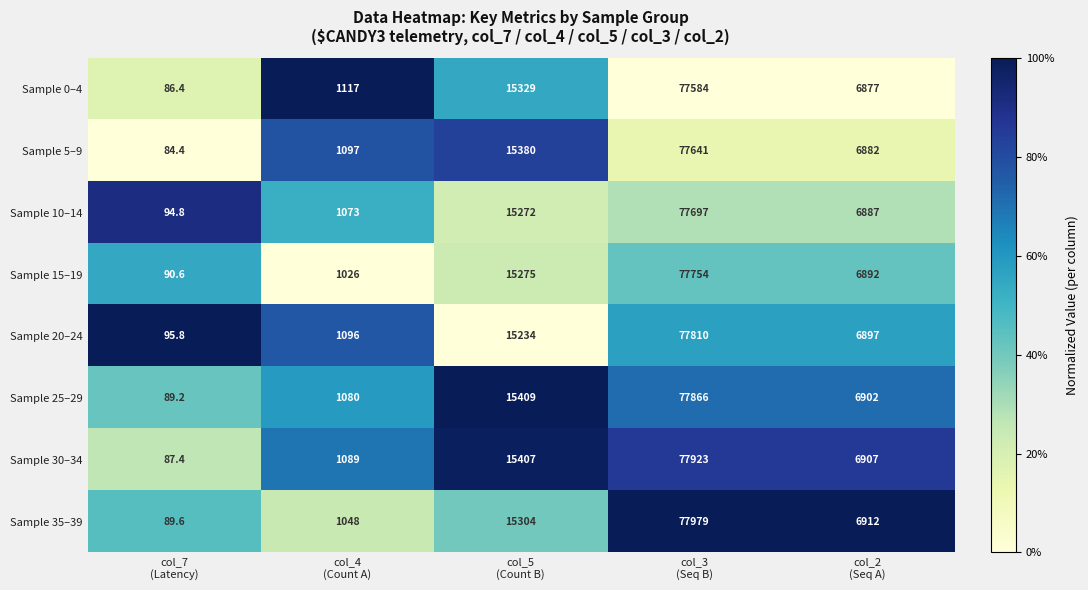

Rank the series by their maximum value, from highest to lowest.

Sample 35–39, Sample 30–34, Sample 25–29, Sample 20–24, Sample 15–19, Sample 10–14, Sample 5–9, Sample 0–4